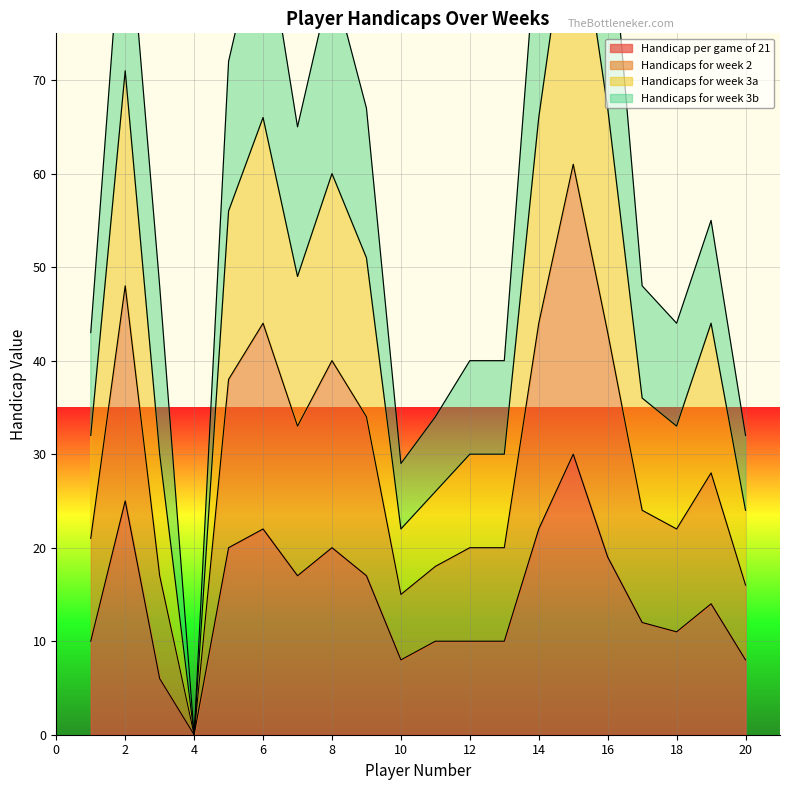

What value does the Handicap per game of 21 series have at 16, to the nearest 5?

20